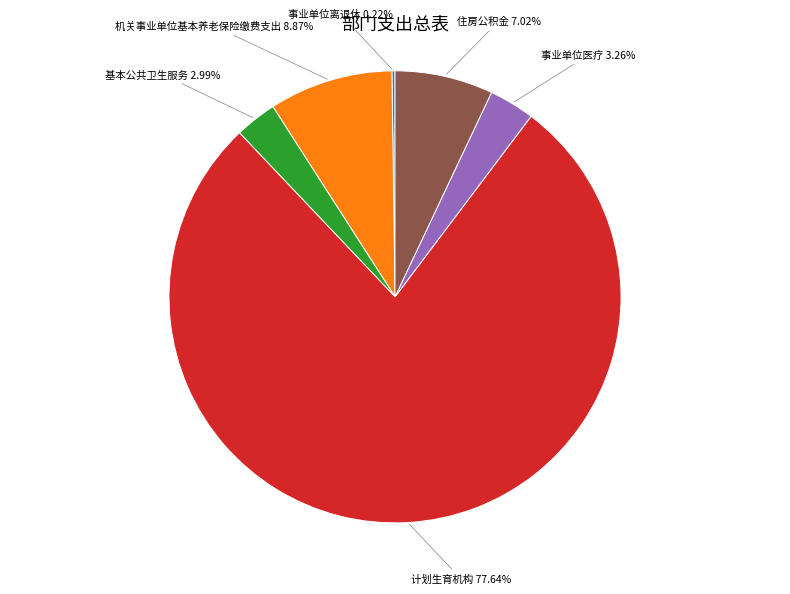

Between 住房公积金 and 机关事业单位基本养老保险缴费支出, which is larger?

机关事业单位基本养老保险缴费支出